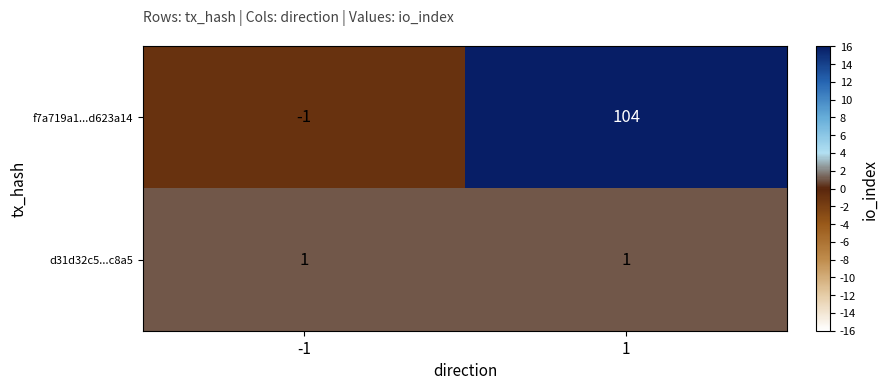

List the series in order of their peak value, highest first.

f7a719a1...d623a14, d31d32c5...c8a5